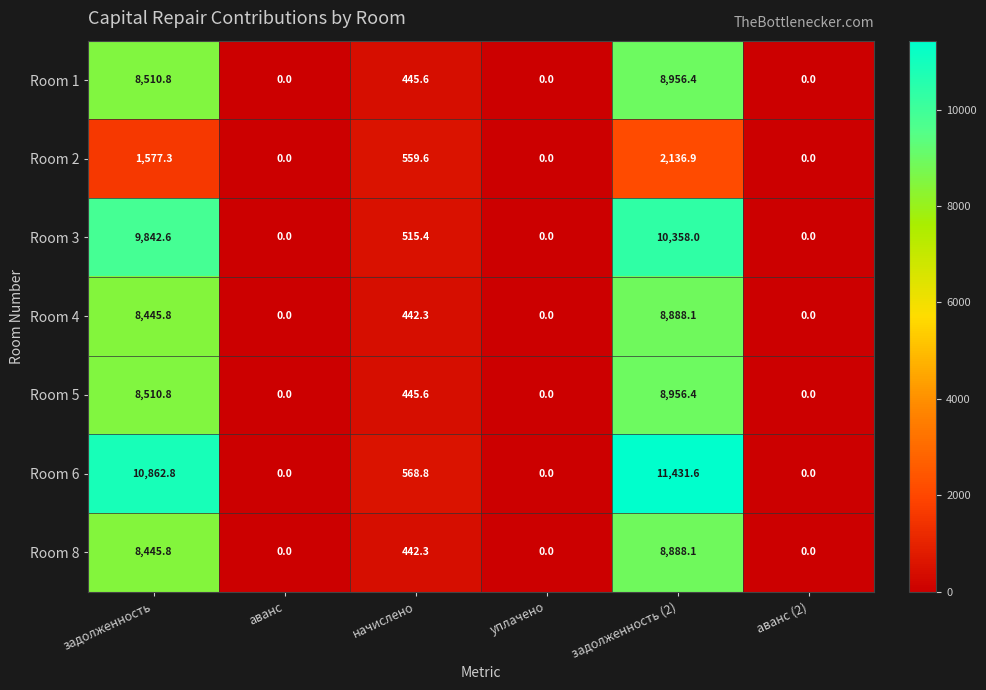

How many series are shown in this chart?

7